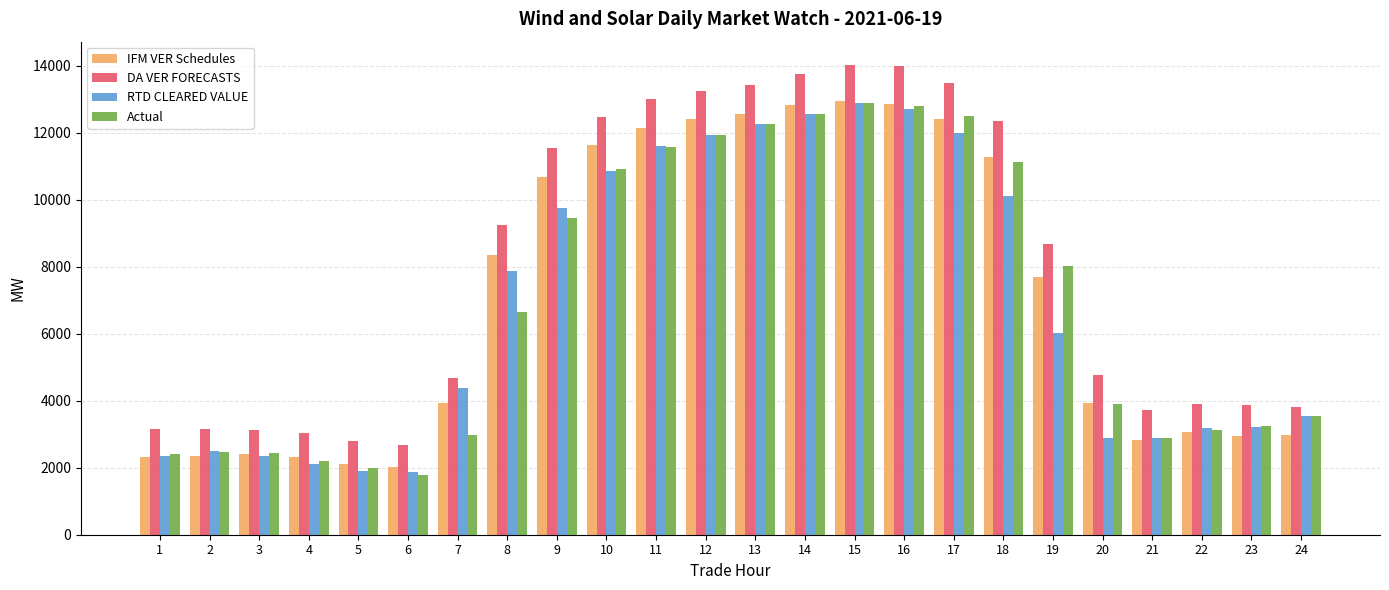

What is the sum of the Actual values at 16 and 13?

25077.0